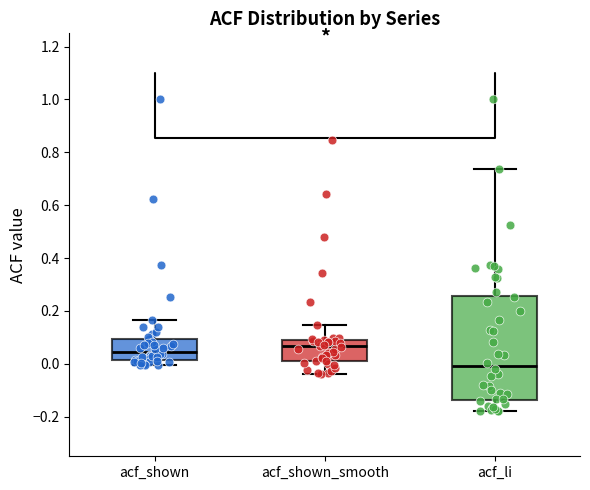

Comparing the boxes themselves (not the whiskers), which one is the tallest?

acf_li